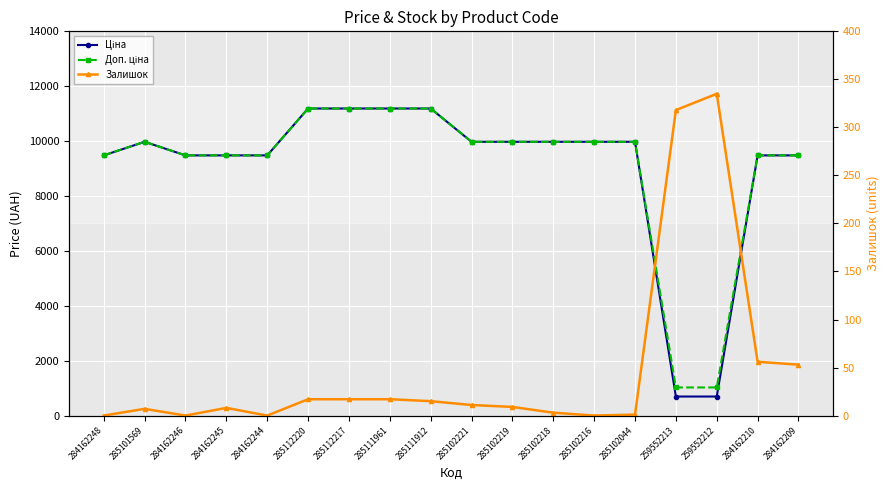

What is the sum of the Залишок values at 284162244 and 285102218?

3.0